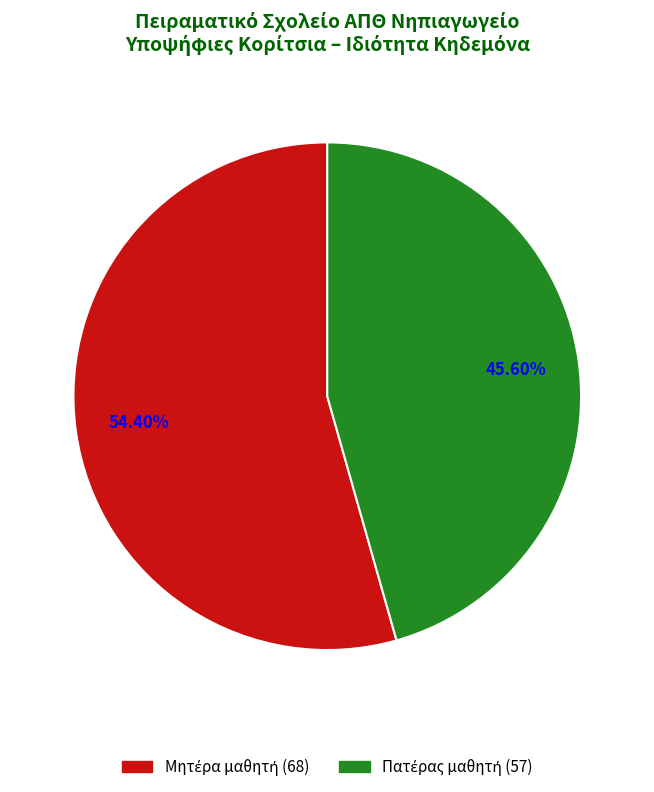

To the nearest percent, what portion does Πατέρας μαθητή represent?

46%